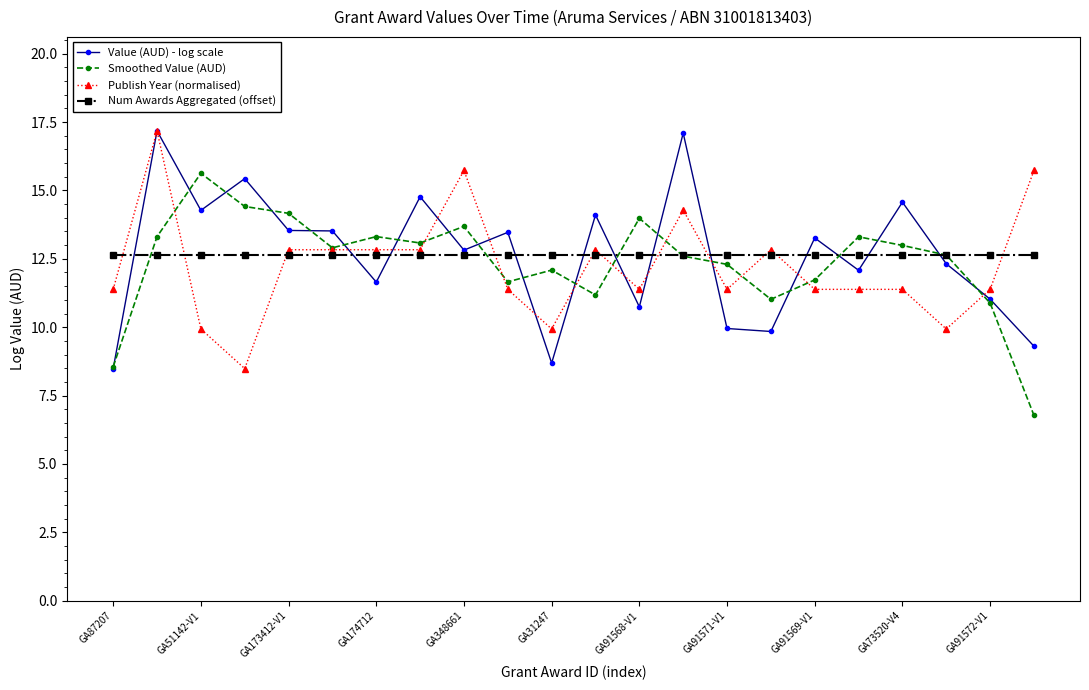

What is the value of the Publish Year (normalised) point at the 4th from the left?

8.5